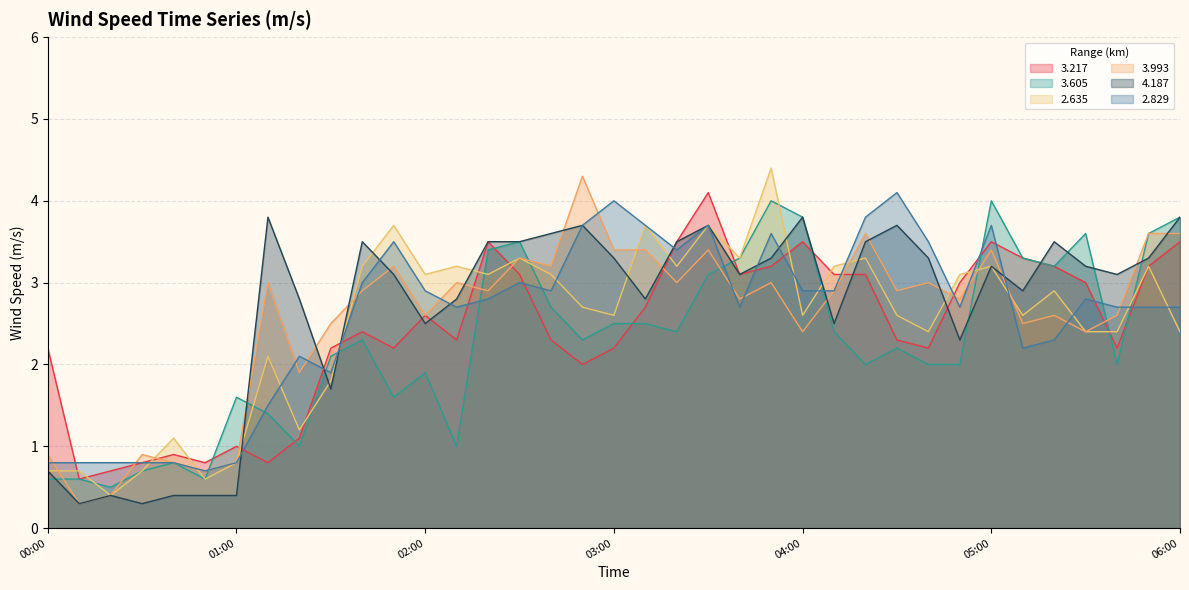

Where is the first local minimum for 4.187?

00:10